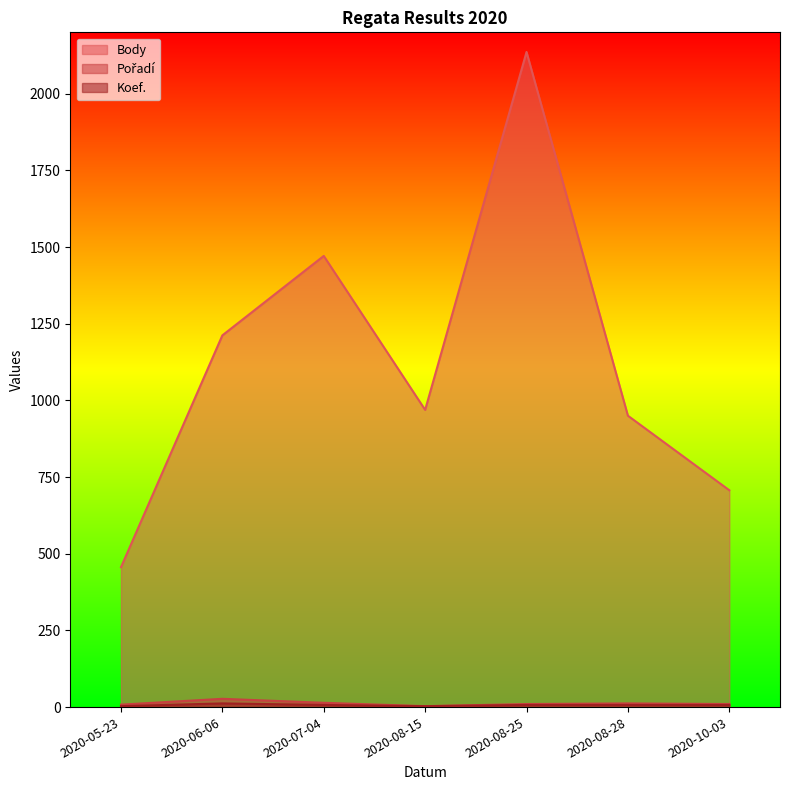

True or false: Pořadí and Koef. cross at least once.

False